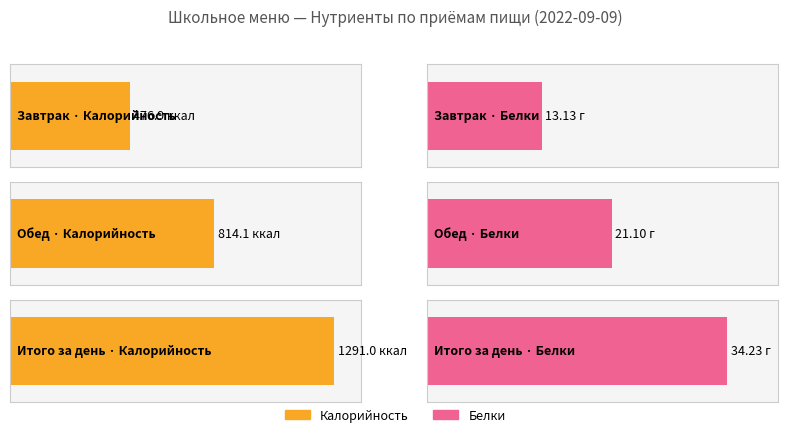

List the series in order of their peak value, lowest first.

Белки, Калорийность